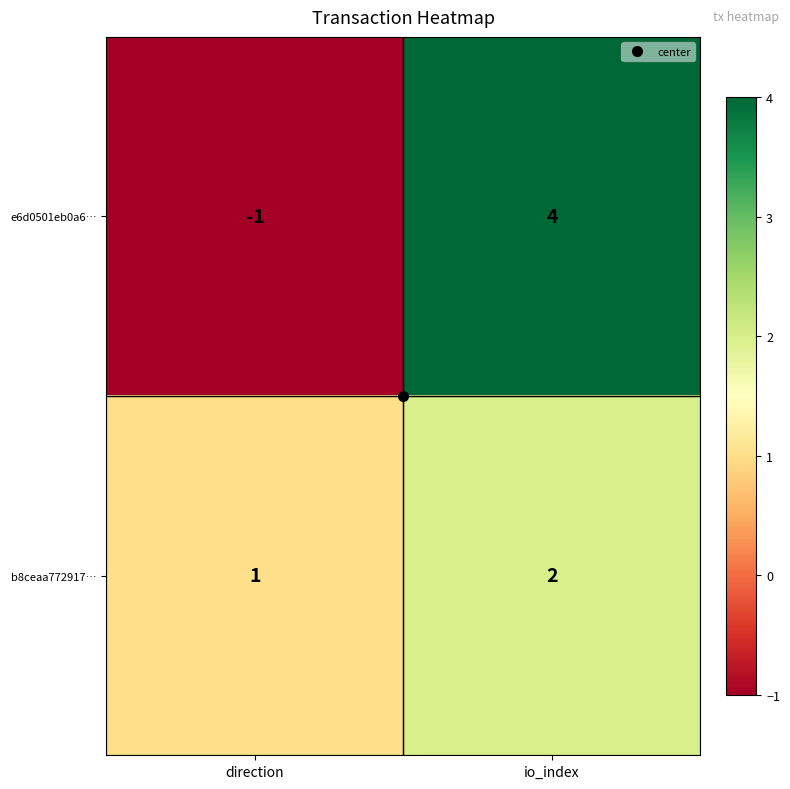

What is the sum of all b8ceaa772917… values?

3